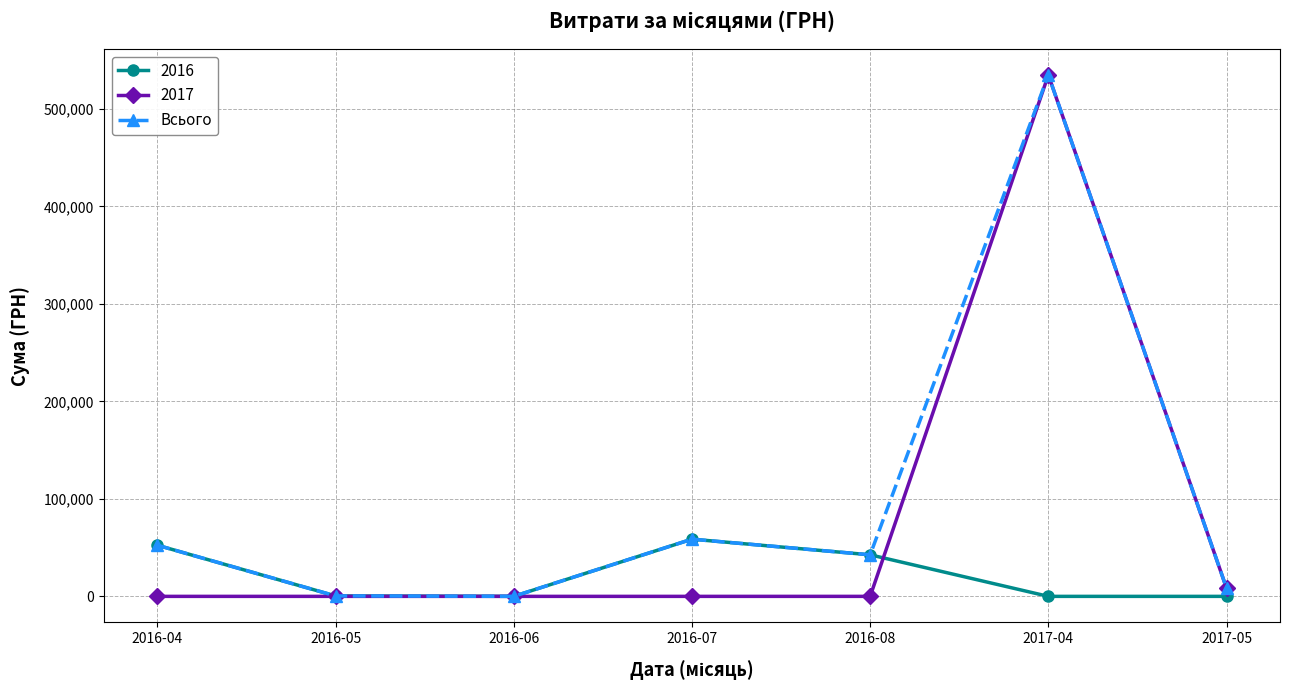

The value of 2017 at 2016-08 is 0.0. True or false?

True